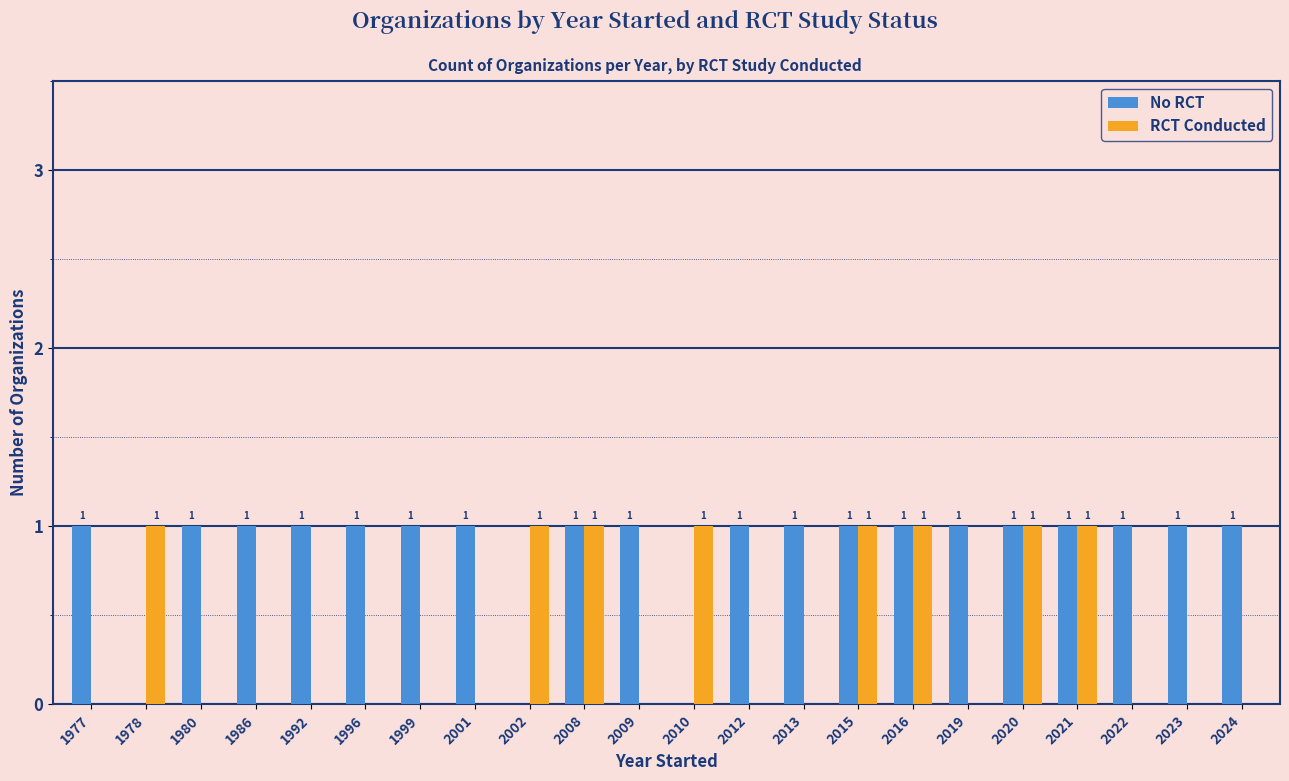

Are the bars horizontal?

No